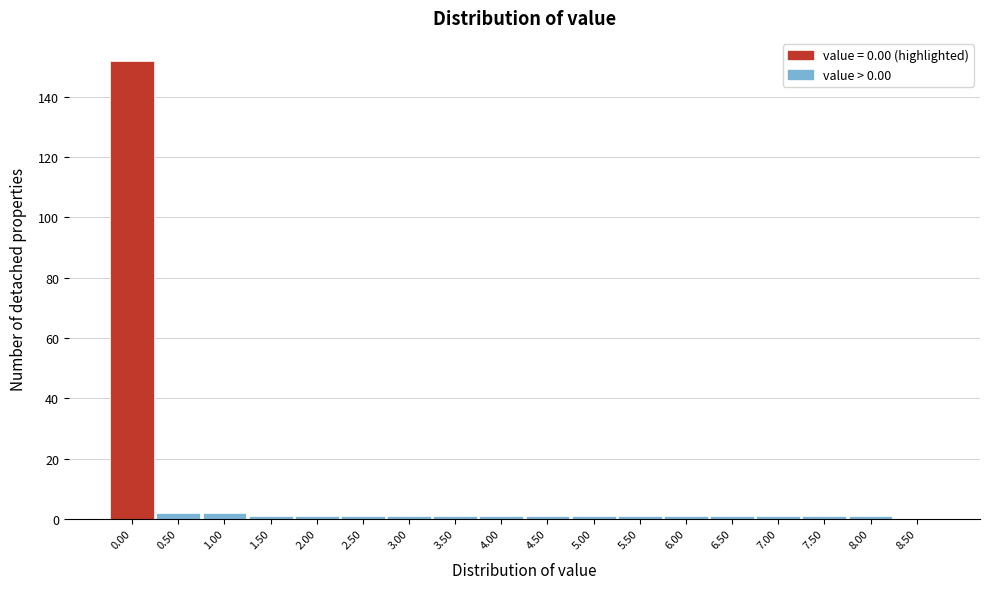

What is the height of the bar covering -0.25 to 0.25 on the x-axis? The values are not printed on the chart, so give them approximately, as read against the axis.

152